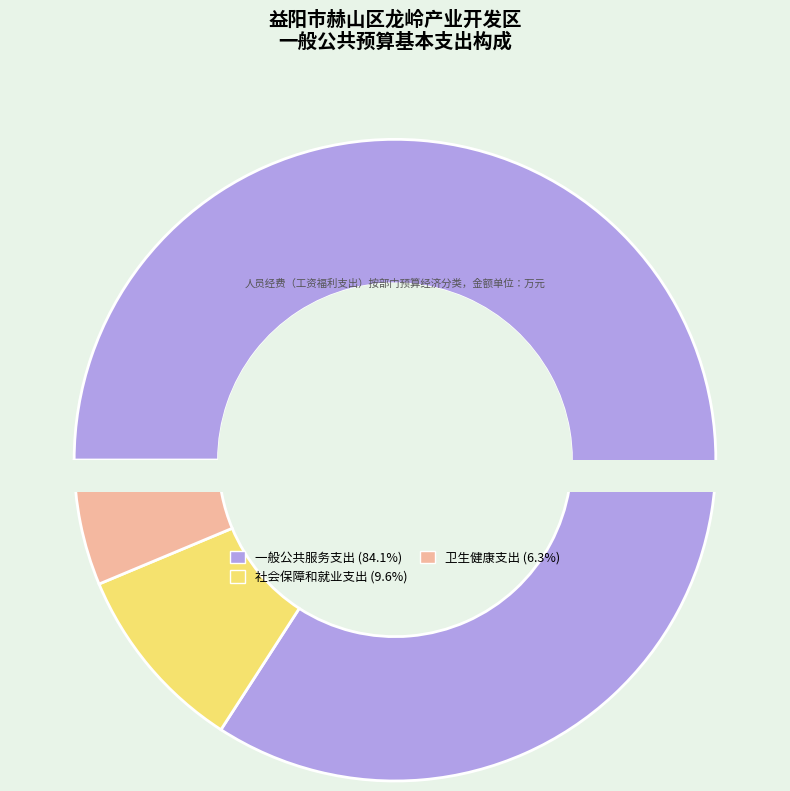

Count the number of slices in the pie.

3